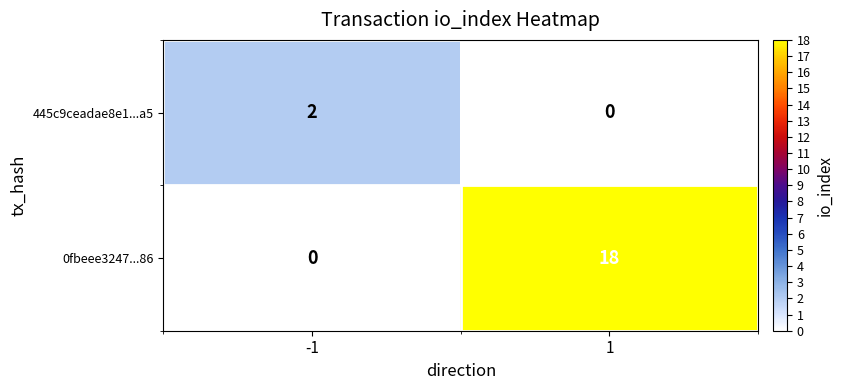

Which series has the largest total across all categories?

0fbeee3247...86